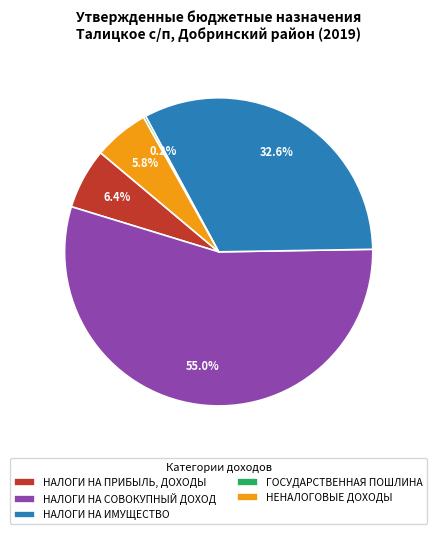

What portion of the pie excludes НАЛОГИ НА СОВОКУПНЫЙ ДОХОД?

45.0%